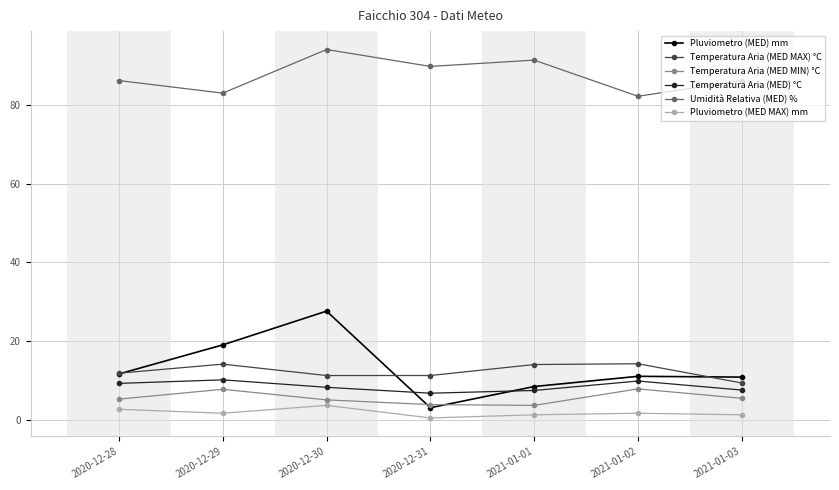

True or false: Temperatura Aria (MED MIN) °C has a value of 3.8 at 2020-12-31.

True